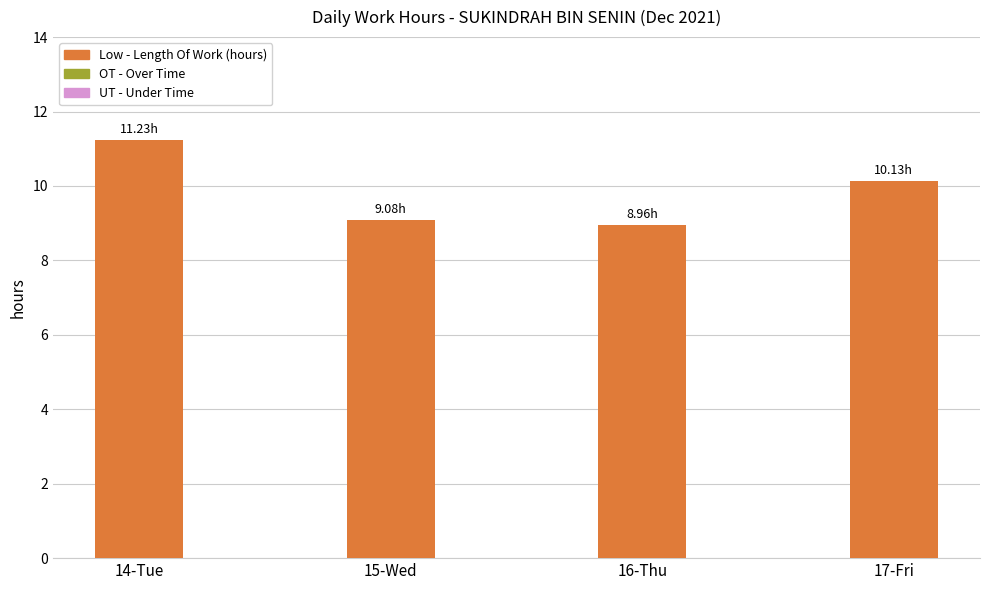

How many values exceed 10?

2